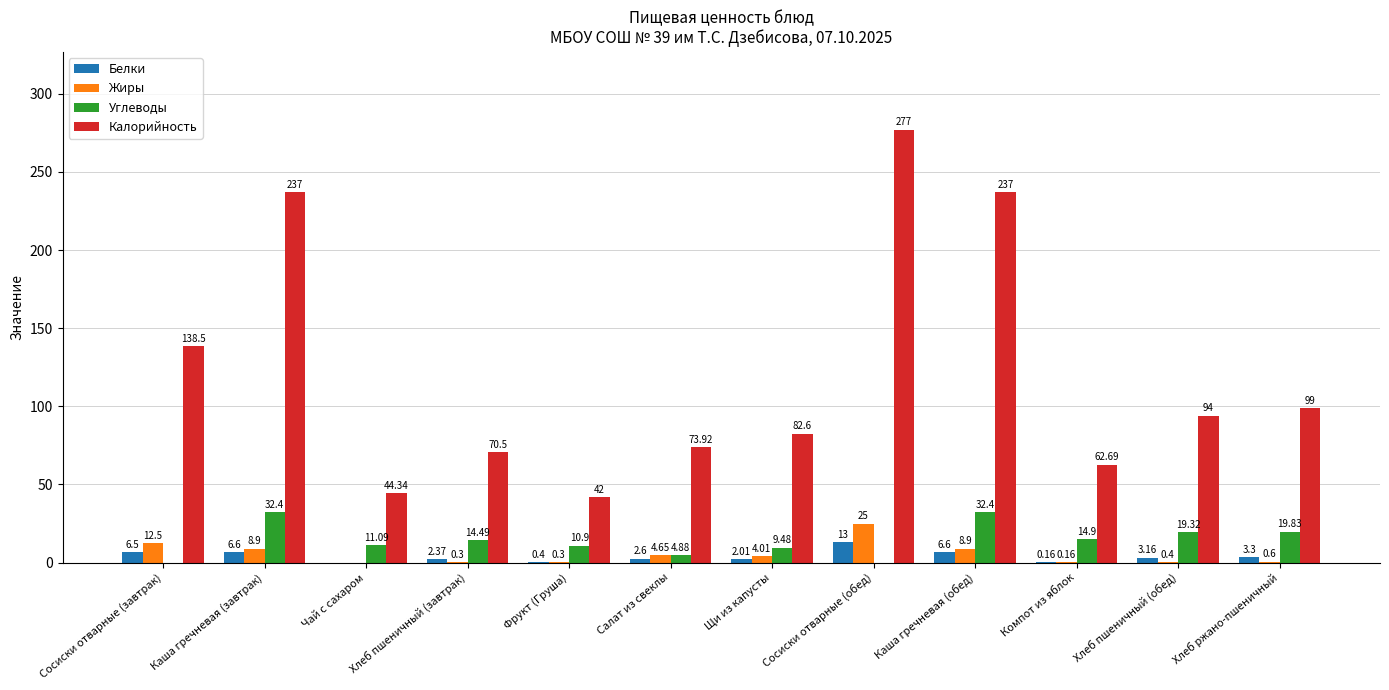

Where does the Жиры series first go above 4?

Сосиски отварные (завтрак)